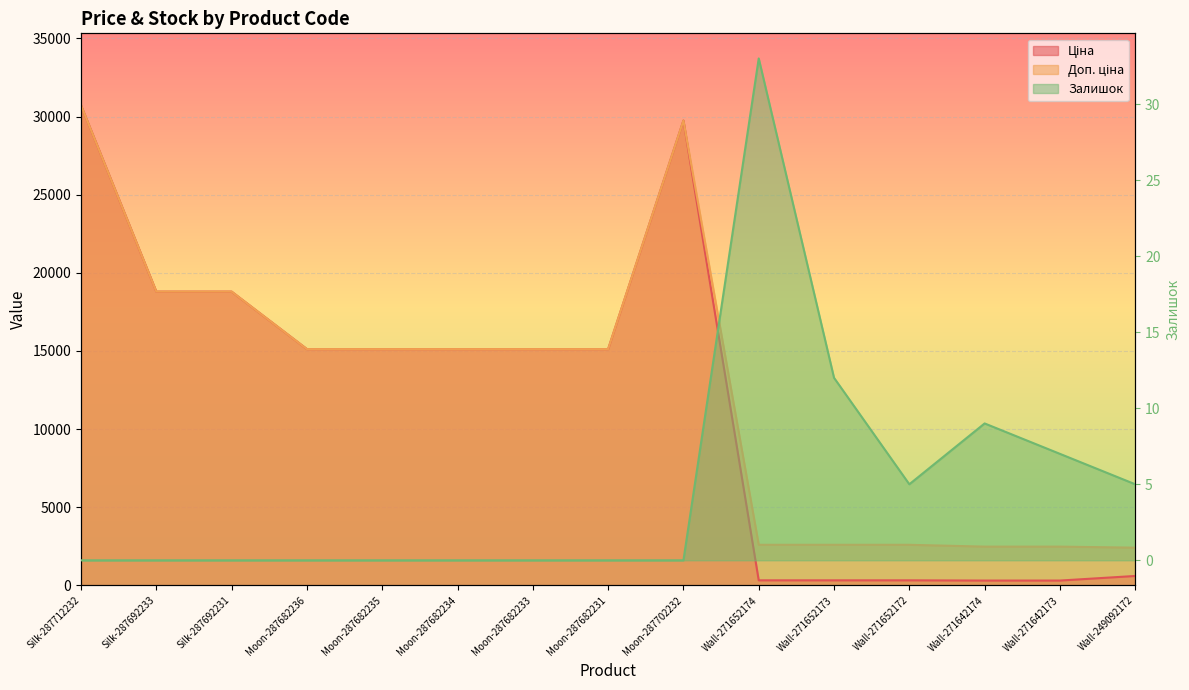

At how many categories does at least one series exceed 6488?

9